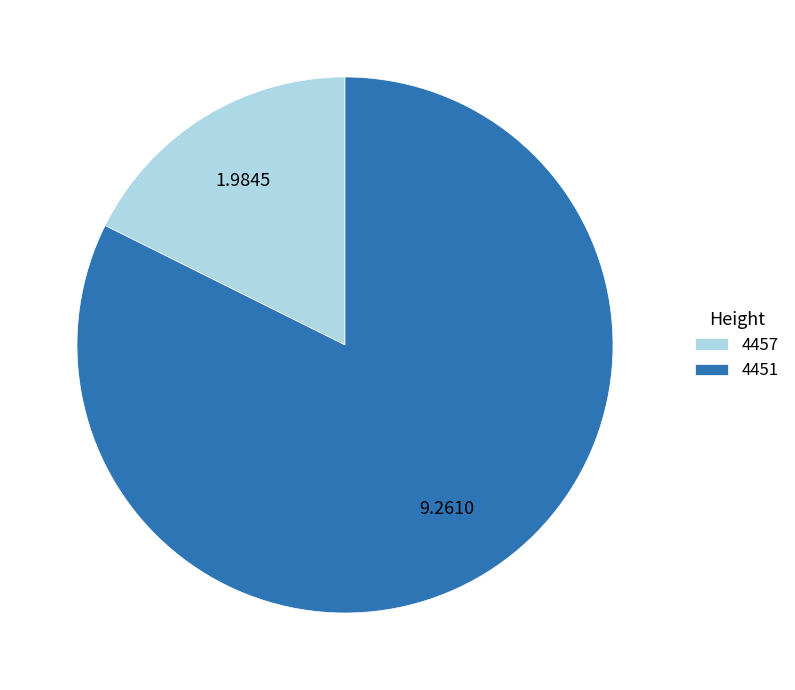

Rank the categories by value from lowest to highest.

4457, 4451